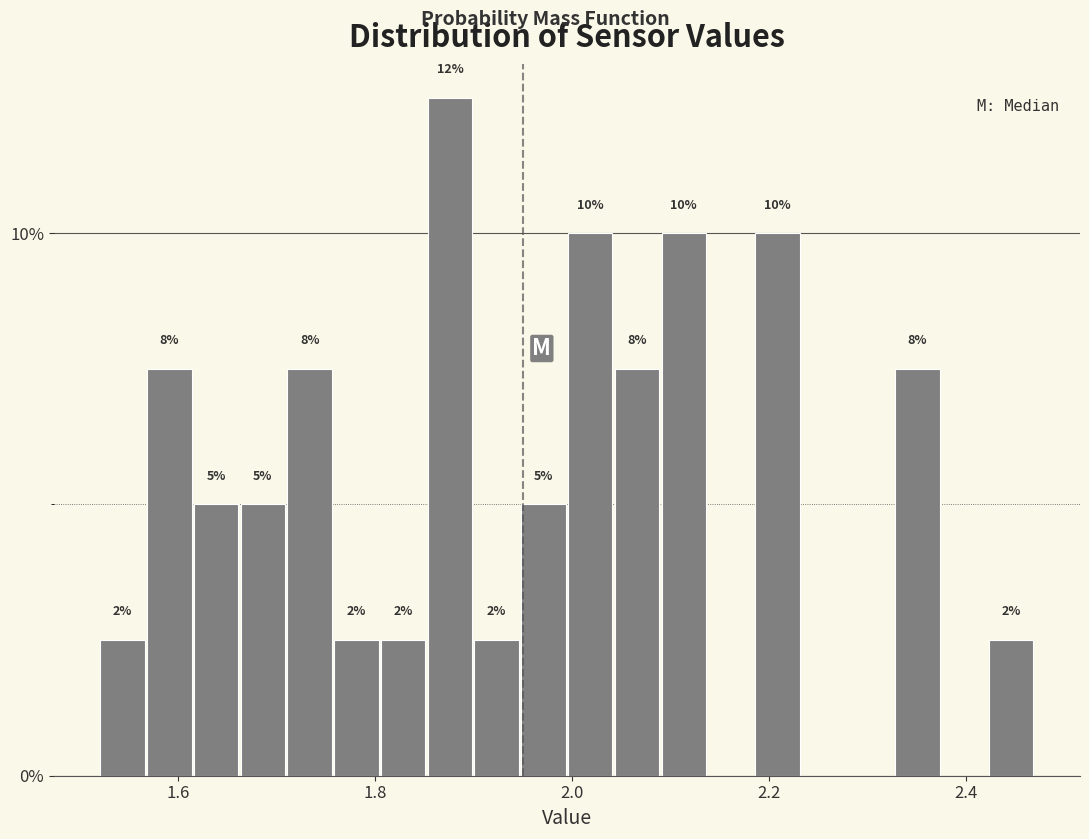

Around what value on the x-axis is the tallest bar? Give the approximate position of its centre, as read against the axis.

1.88